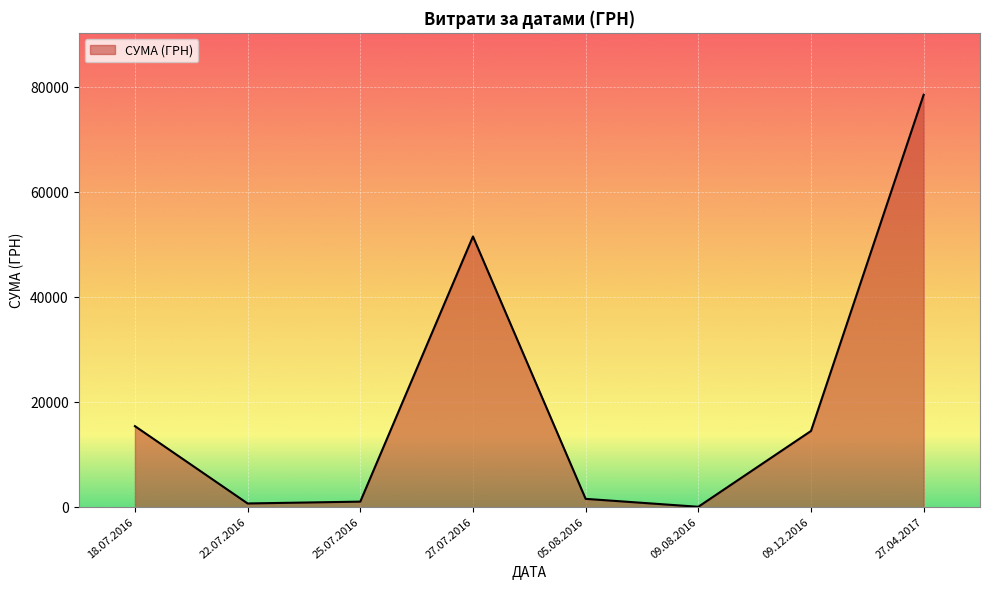

The value at 27.04.2017 is 78600.0. True or false?

True